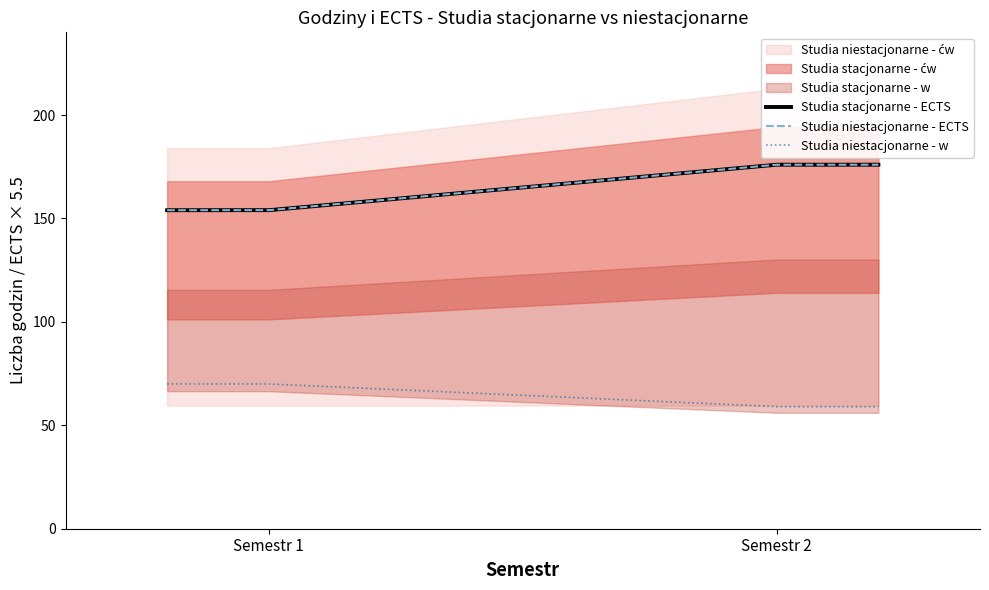

What is the value of the Studia niestacjonarne - ECTS point at the 1st from the left?

28